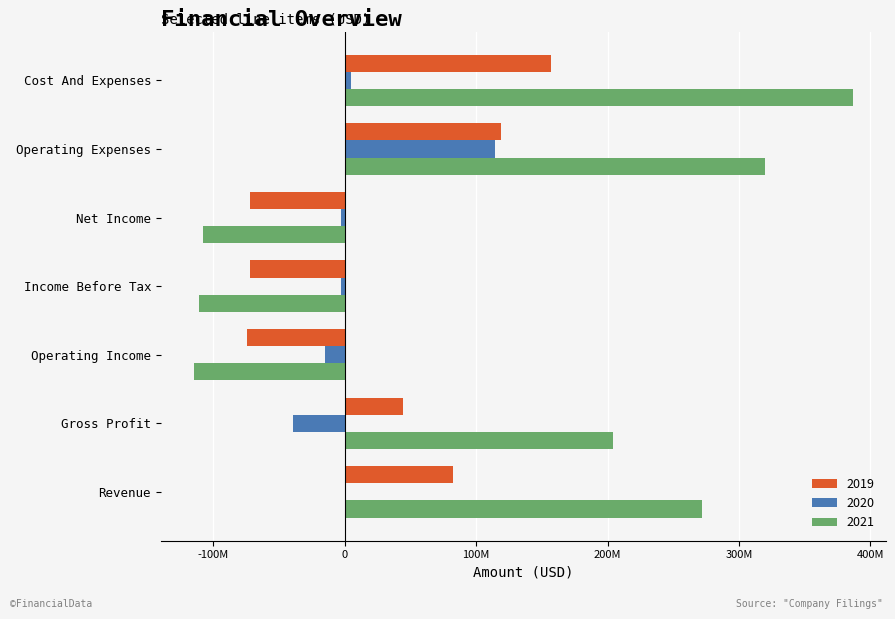

Is it true that 2020 equals -3049014 at Income Before Tax?

True